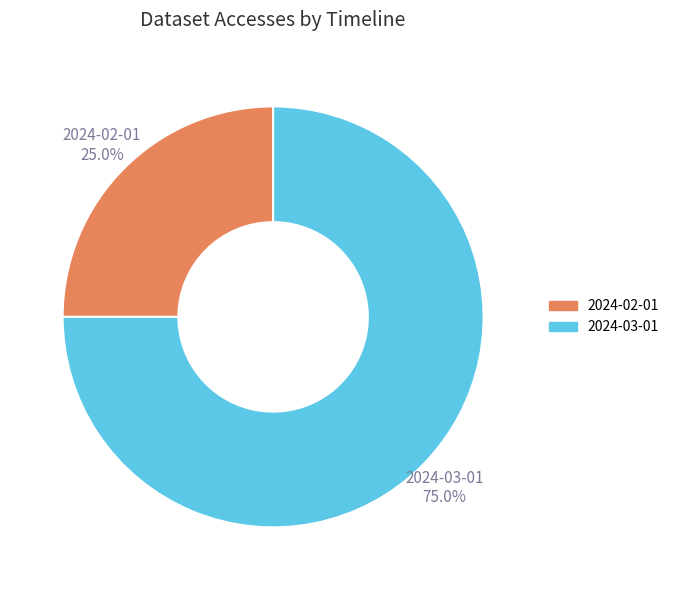

Which has a higher value, 2024-03-01 or 2024-02-01?

2024-03-01